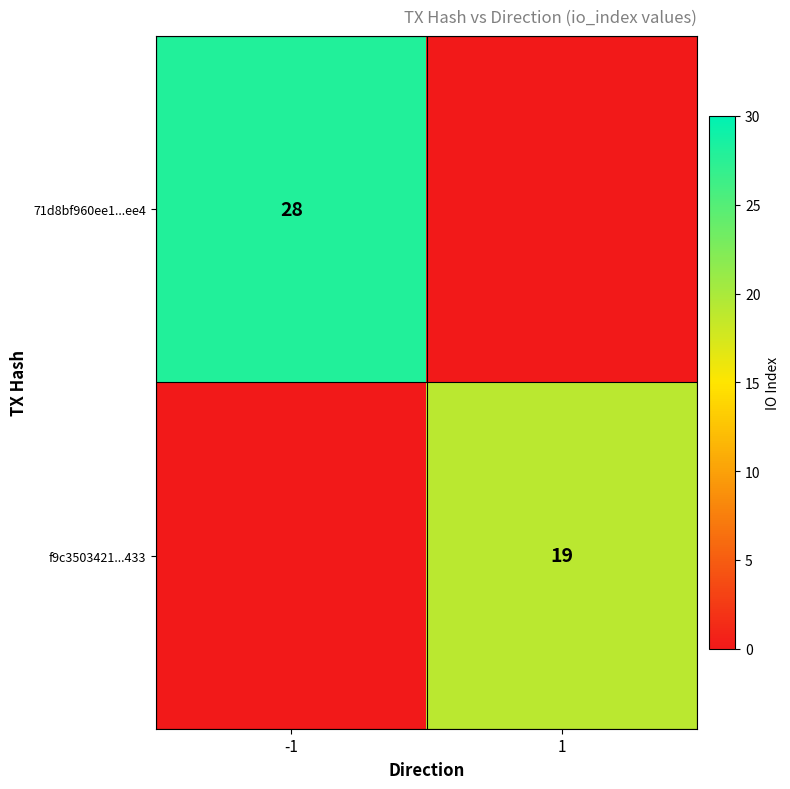

List the labels in order of f9c3503421...433 value, smallest first.

-1, 1